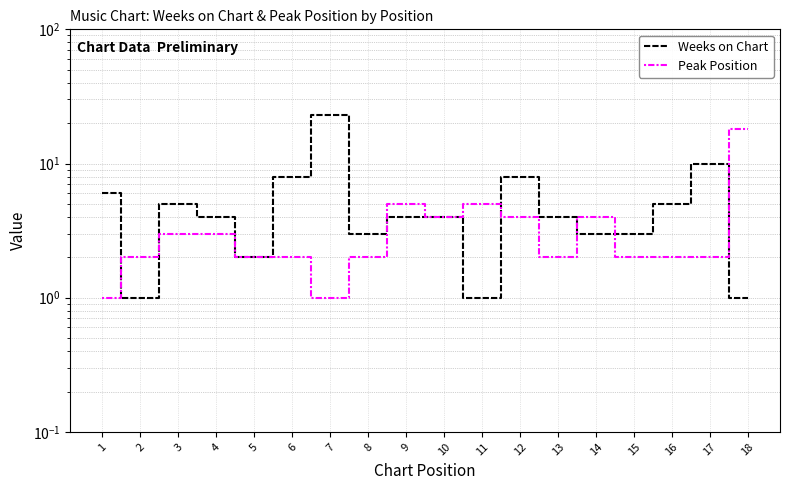

Which category has the highest value in the Weeks on Chart series?

7